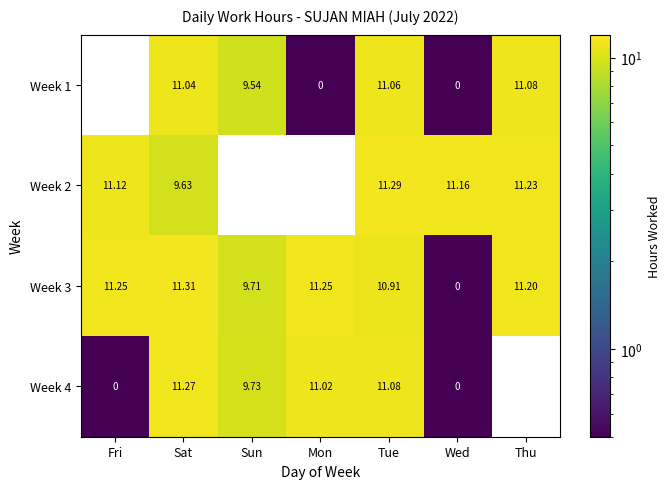

Is the value of Week 4 at Sat greater than the value of Week 3 at Thu?

Yes